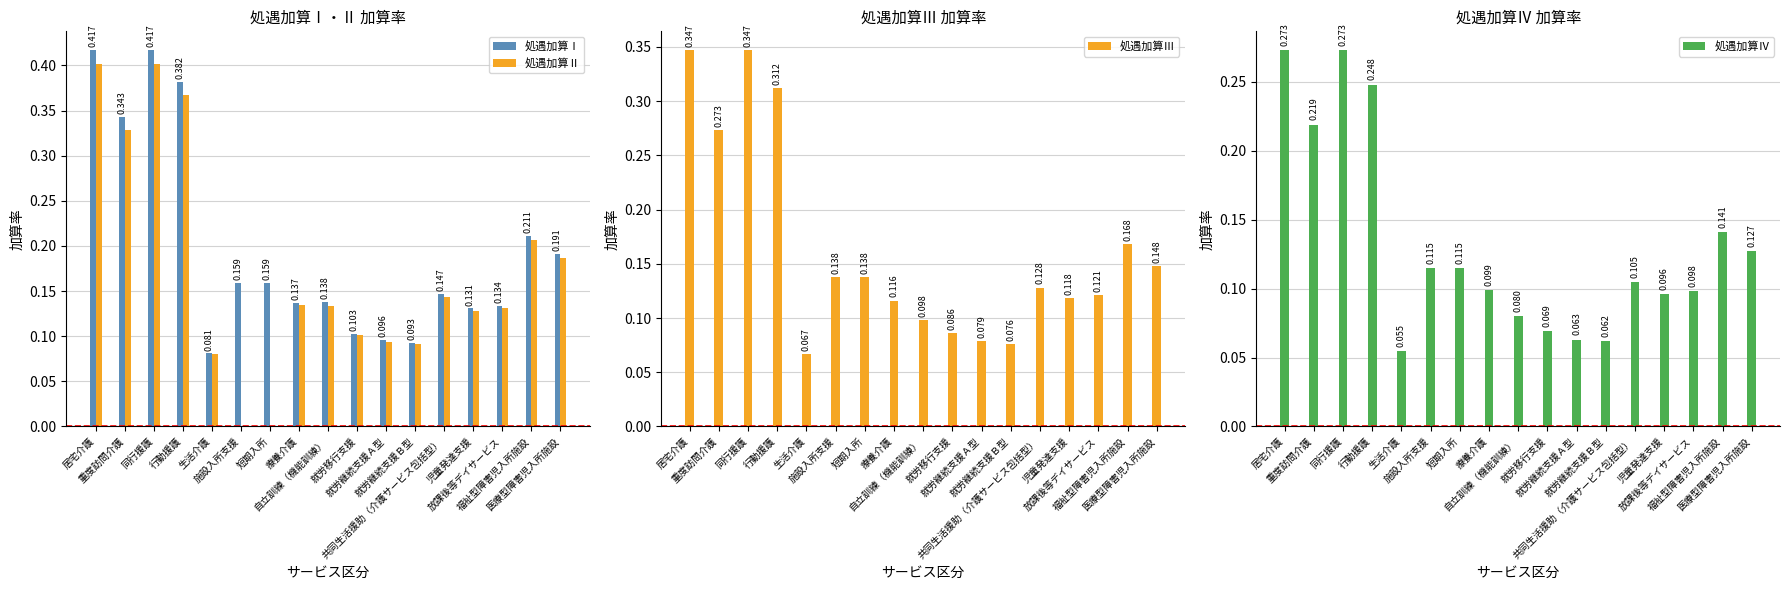

What is the value of the 処遇加算Ⅰ bar at the 3rd from the left?

0.4